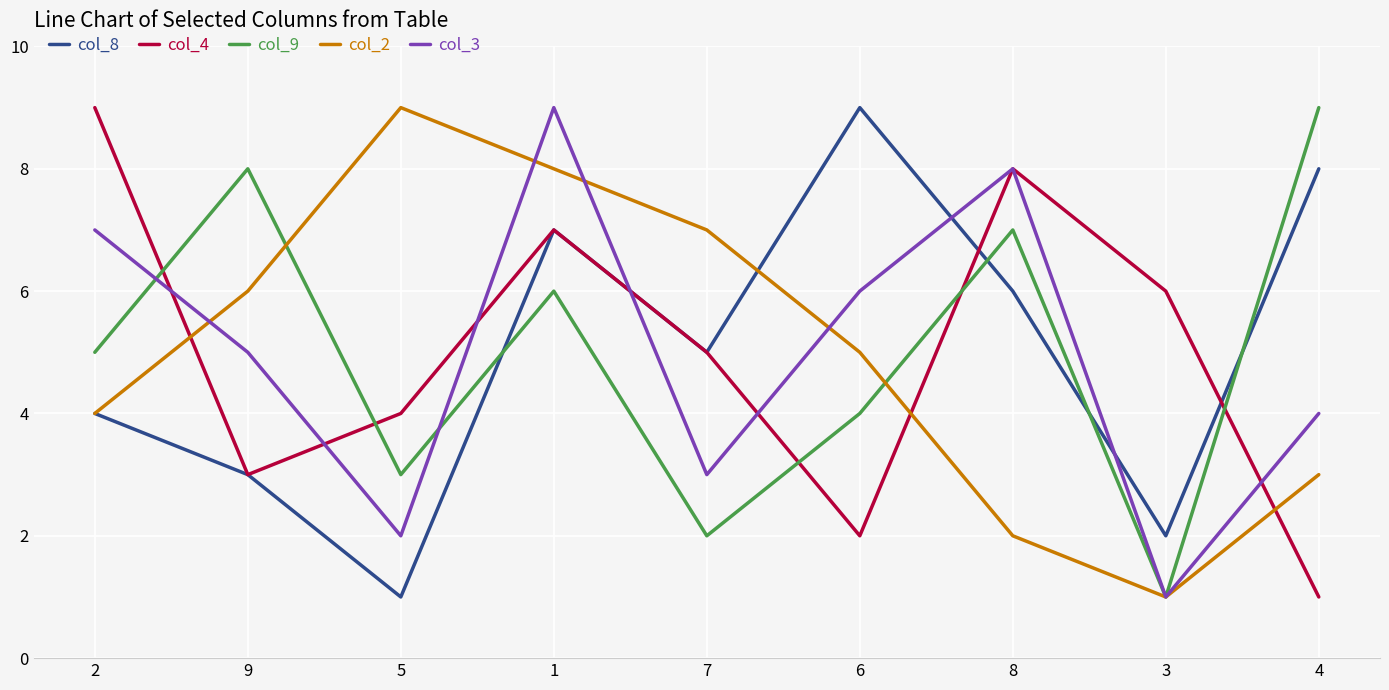

At which label does col_4 first exceed 5?

2